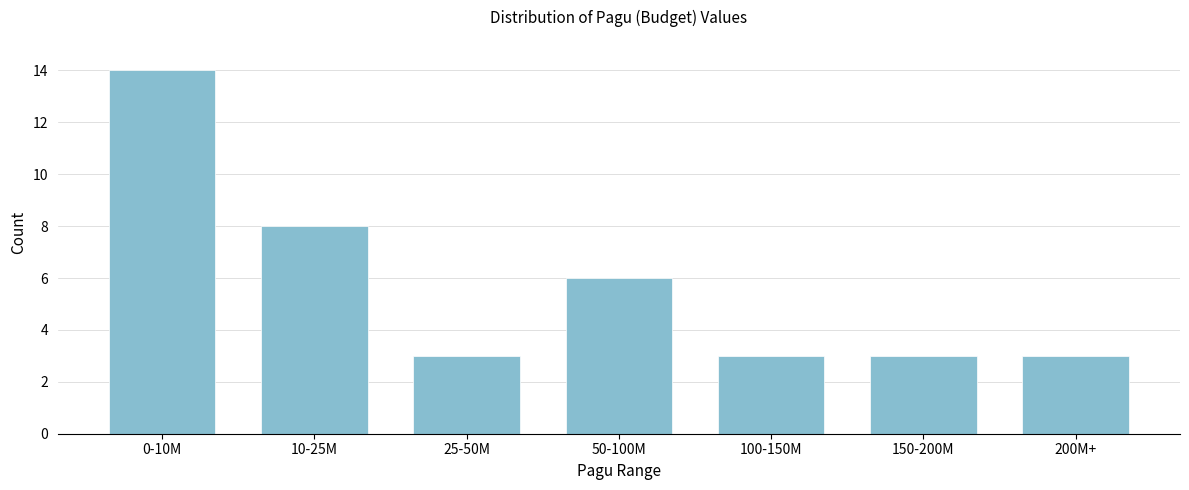

Reading left to right, extract all data points from this chart.

14	8	3	6	3	3	3